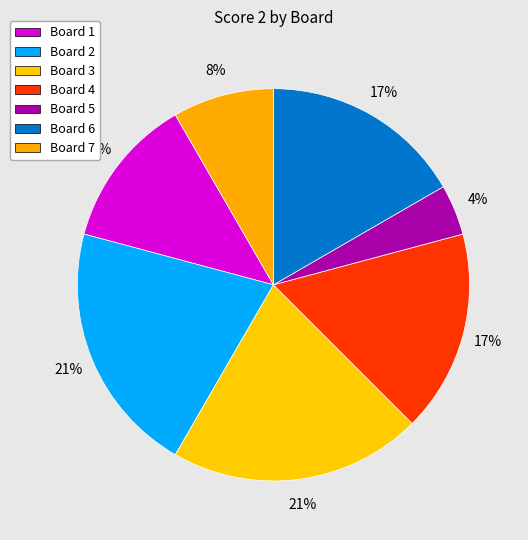

True or false: Board 4 accounts for 17% of the total.

True